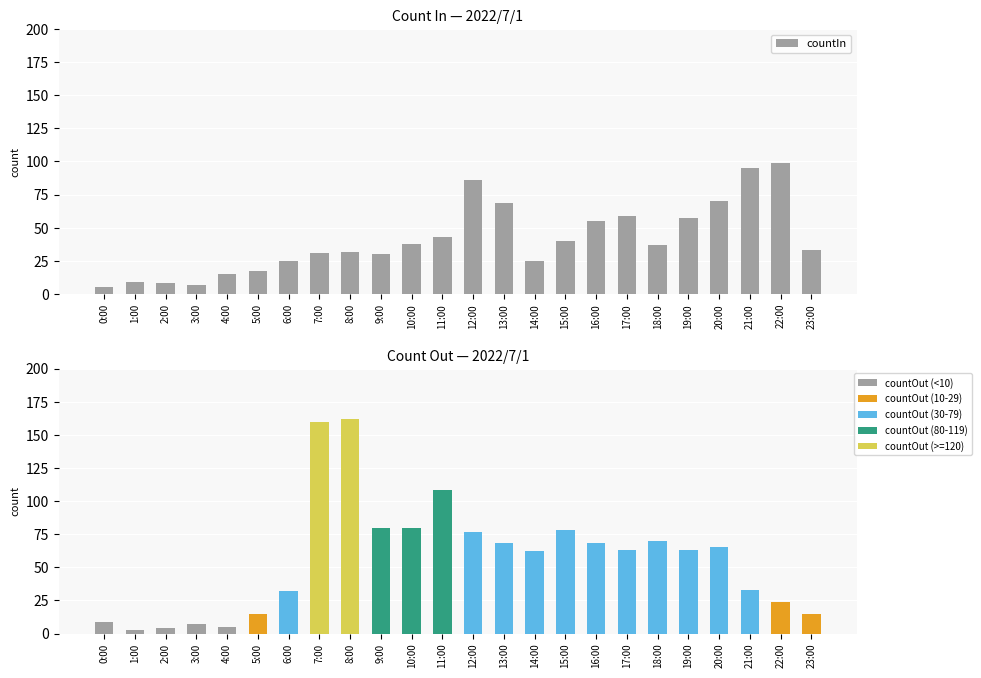

Is the value of countIn at 6:00 greater than the value of countOut at 4:00?

Yes